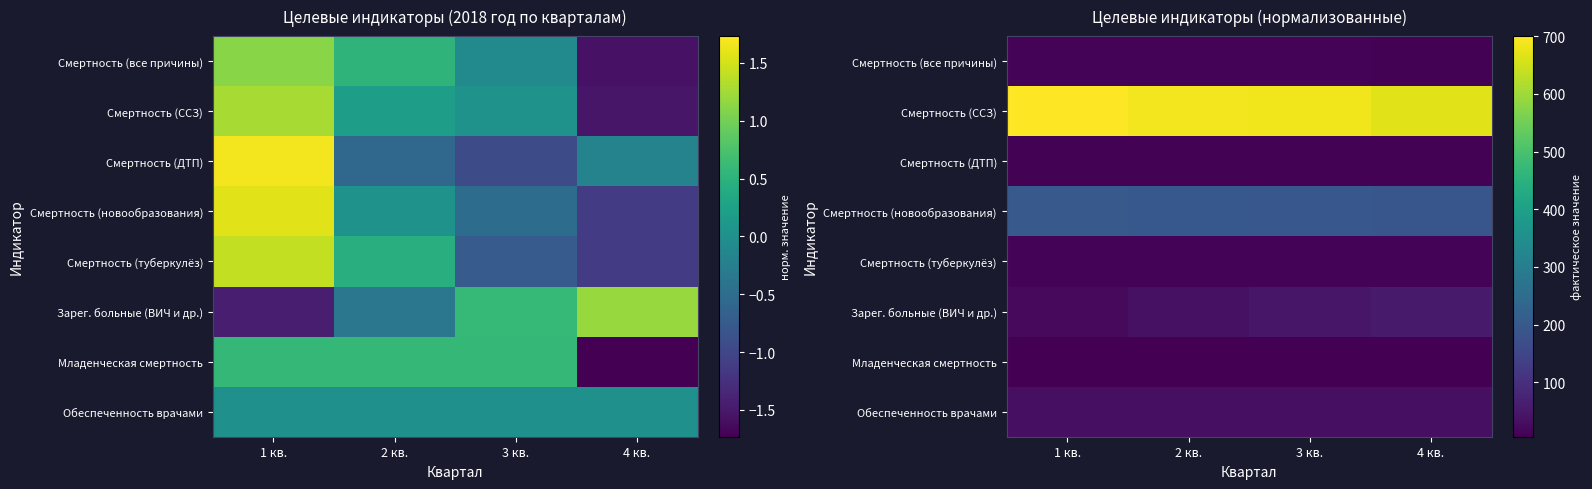

What is the spread (max minus min) of values at 1 кв.?

694.4